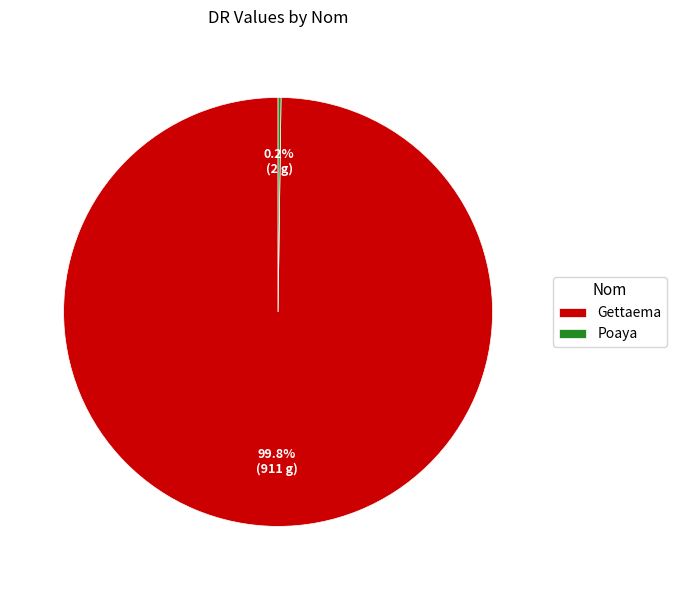

What is the largest slice in the pie chart?

Gettaema